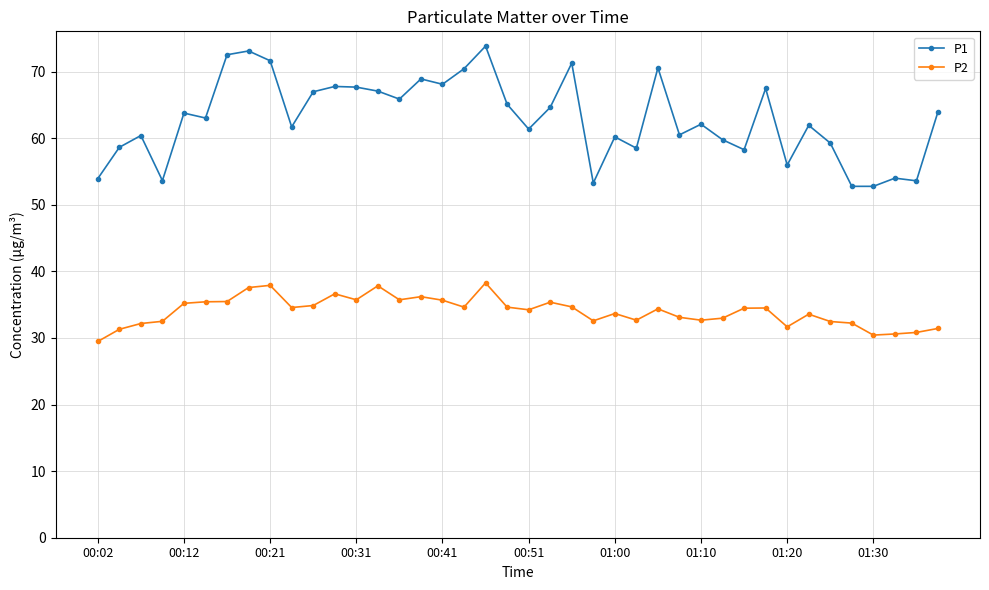

What is the maximum value shown in the chart?

73.8